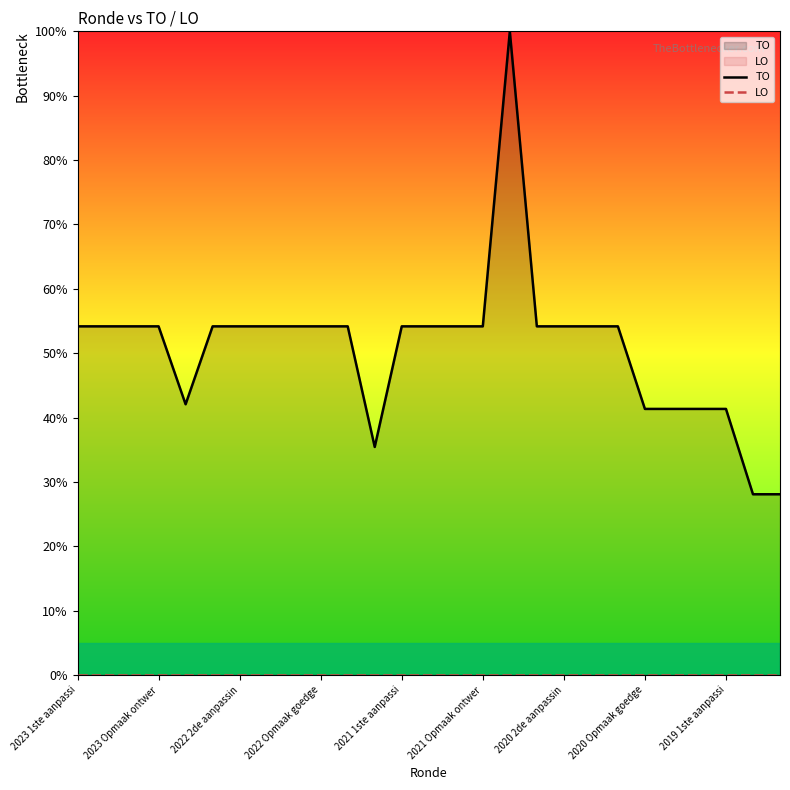

What is the difference between the second highest and second lowest values in the TO series?

26.1